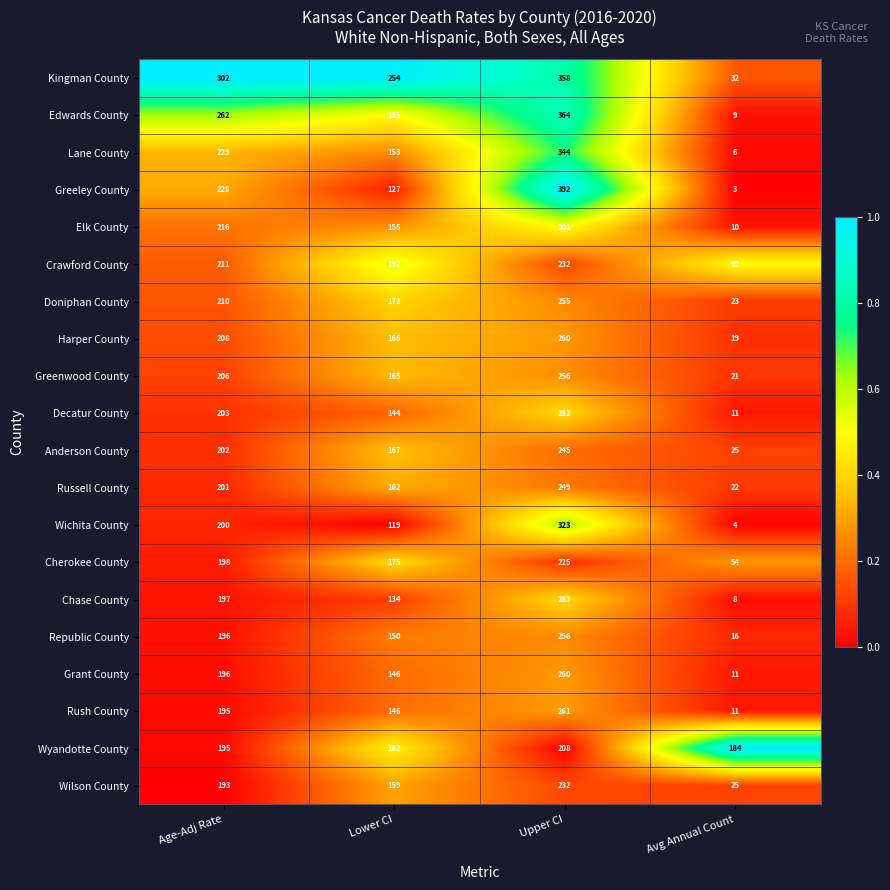

At which category is the sum across all series the highest?

Upper CI